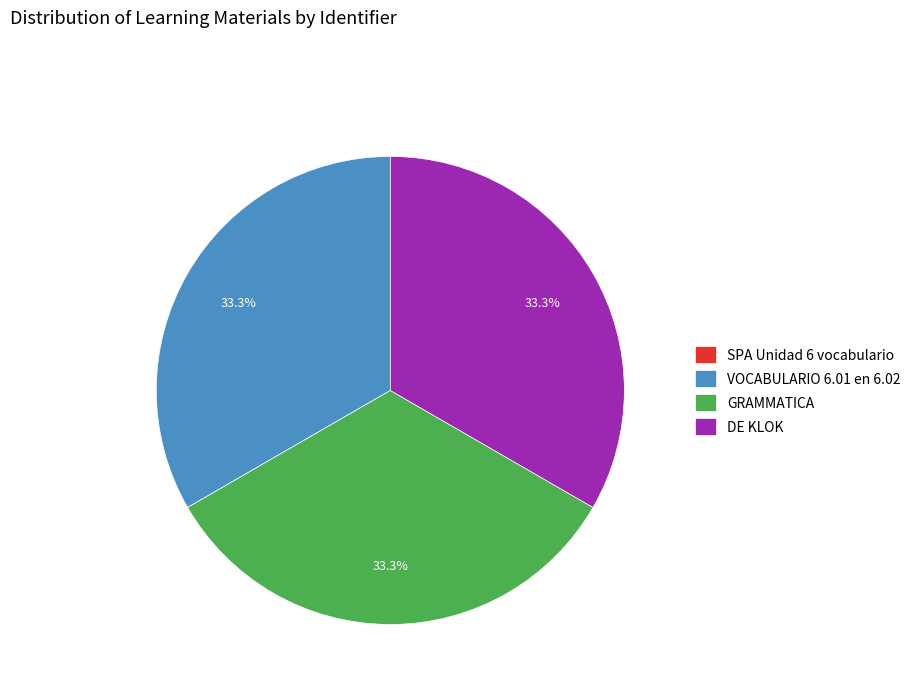

How much of the chart is everything except DE KLOK?

66.7%